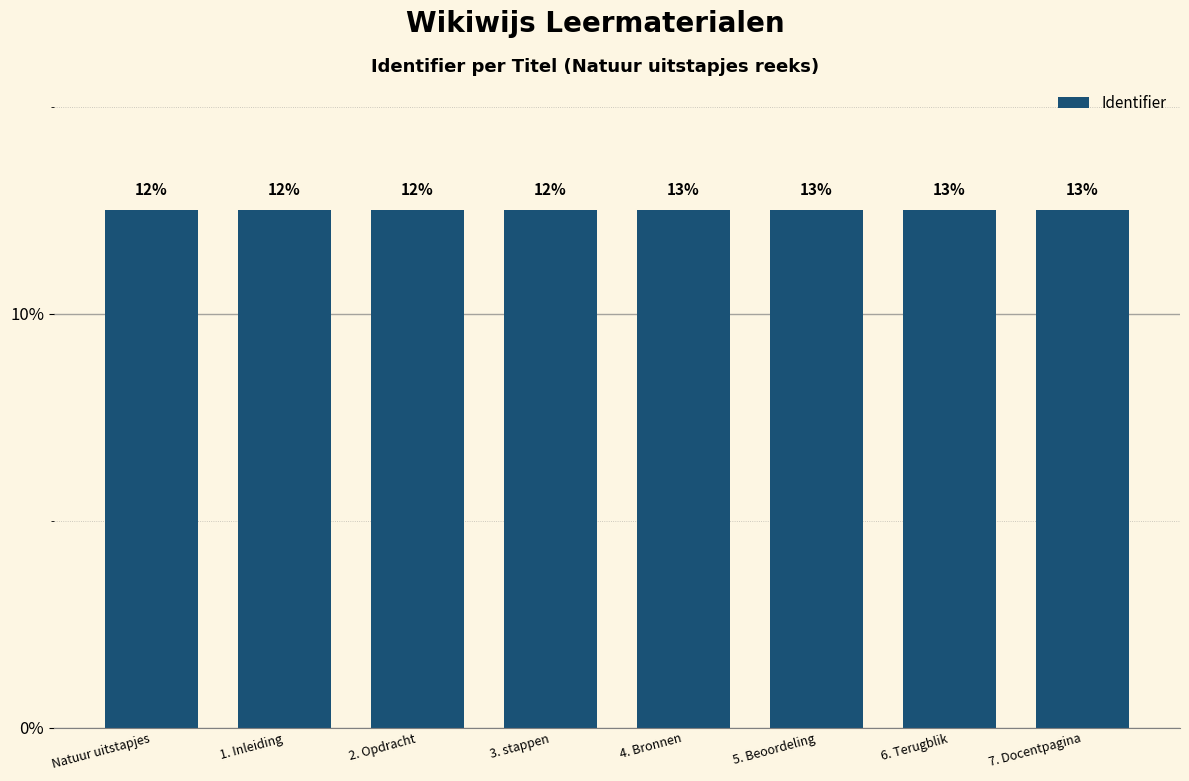

Are the bars horizontal?

No